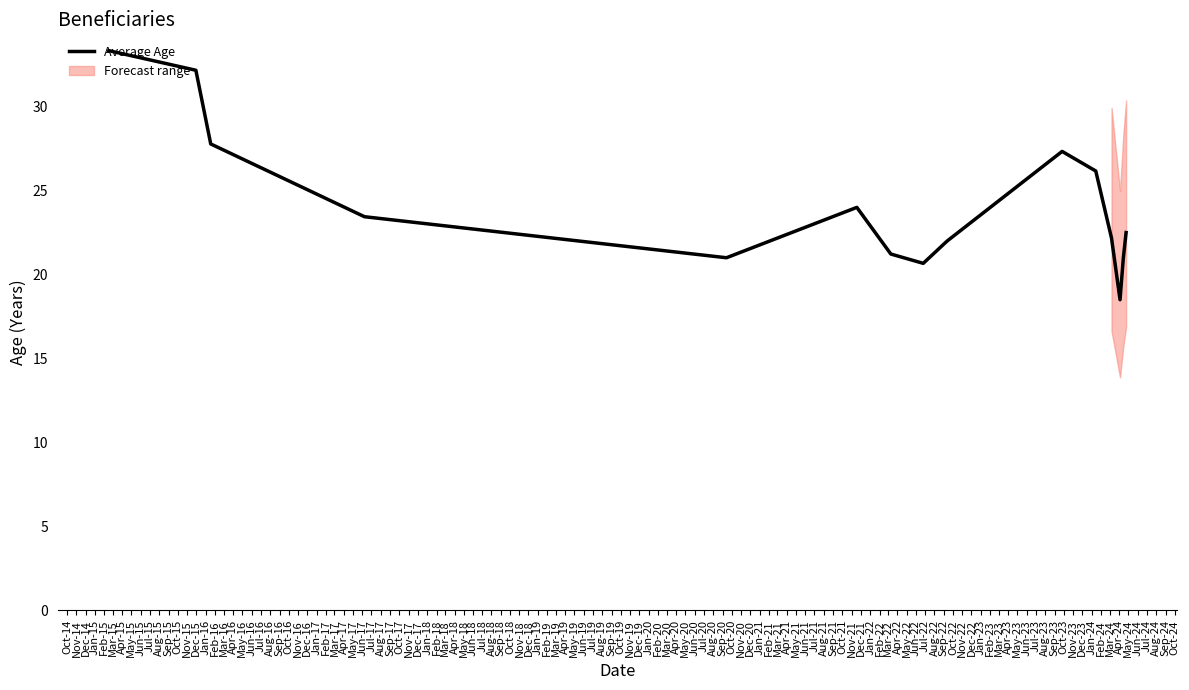

True or false: the data has more than 2 interior local peaks.

False